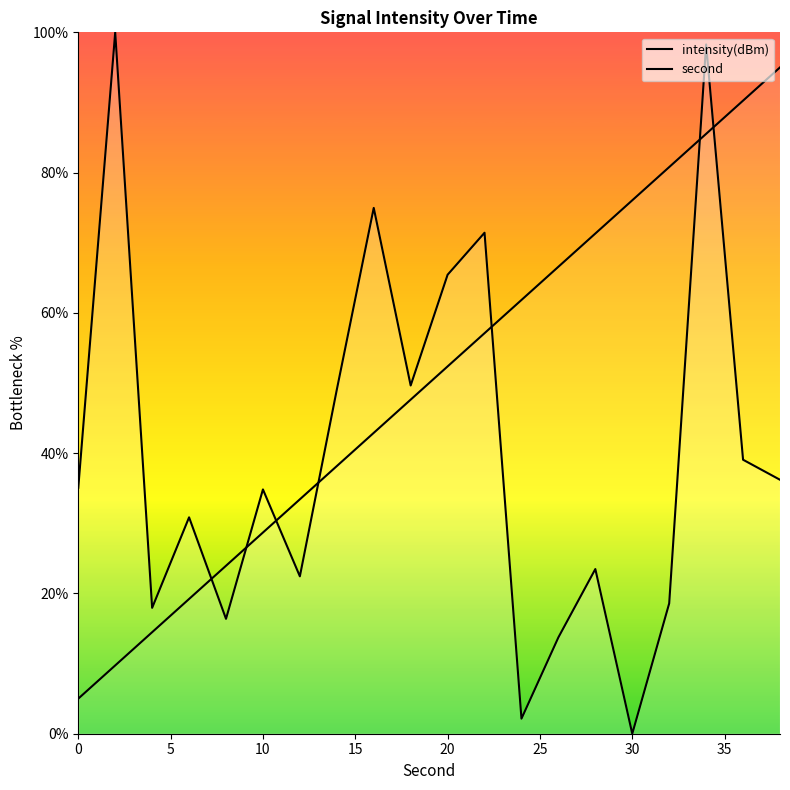

List the series in order of their overall mean, highest first.

second, intensity(dBm)